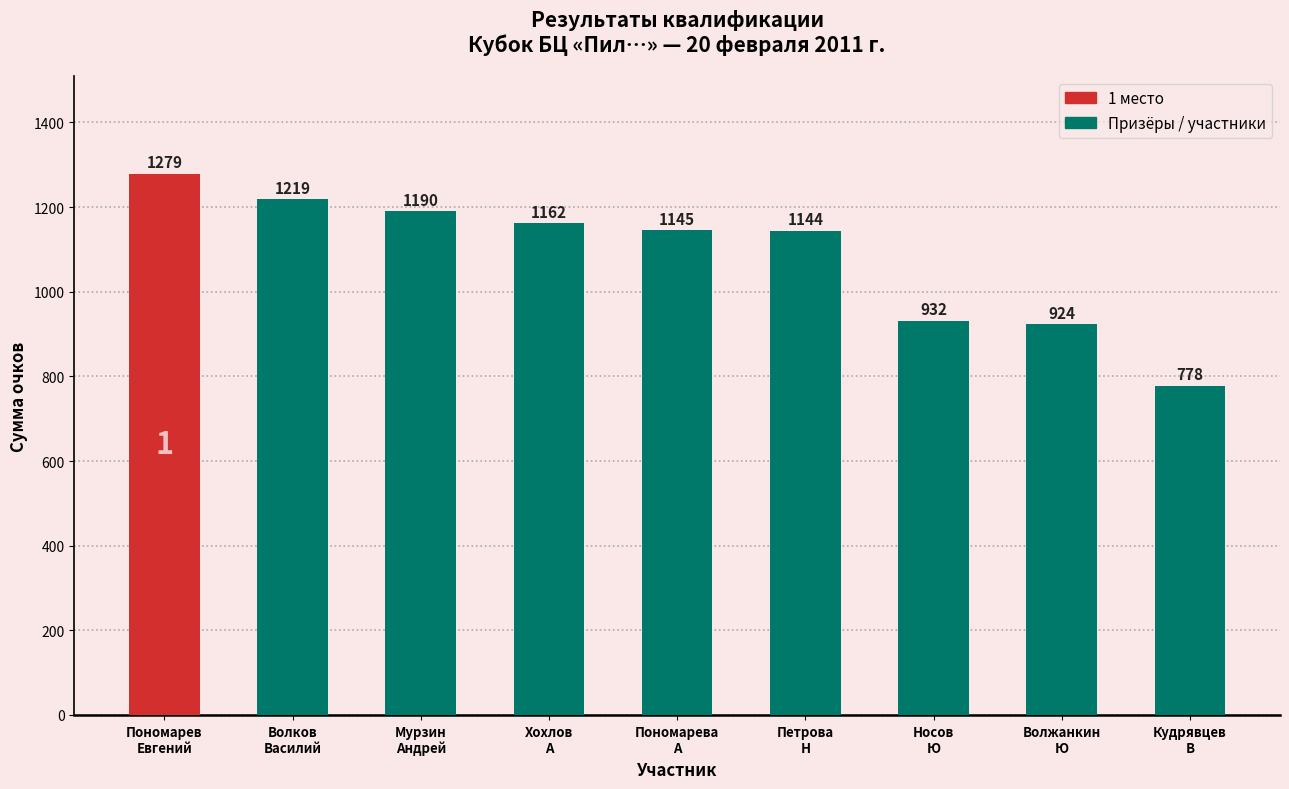

Where is the data nearest to the value 1028?

Носов
Ю